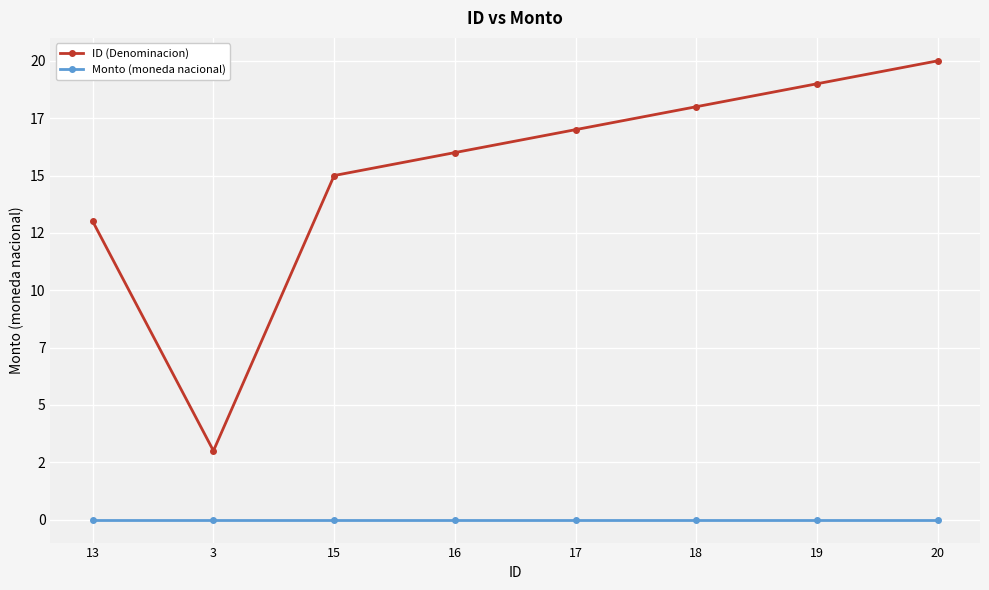

Is the value of Monto (moneda nacional) at 16 greater than the value of ID (Denominacion) at 16?

No